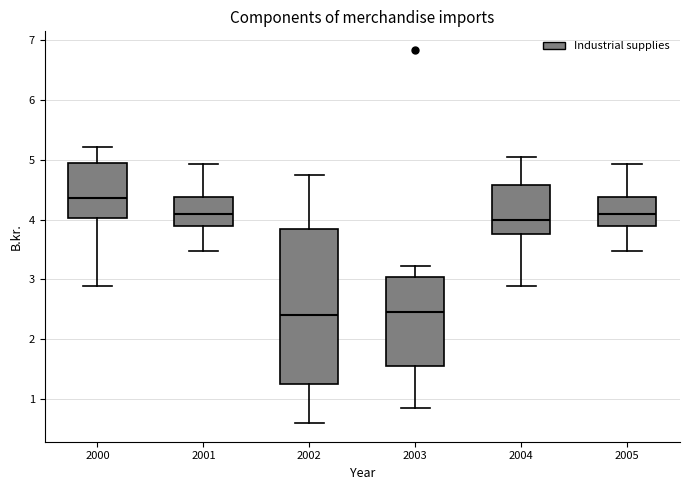

Which box has the highest median line?

2000